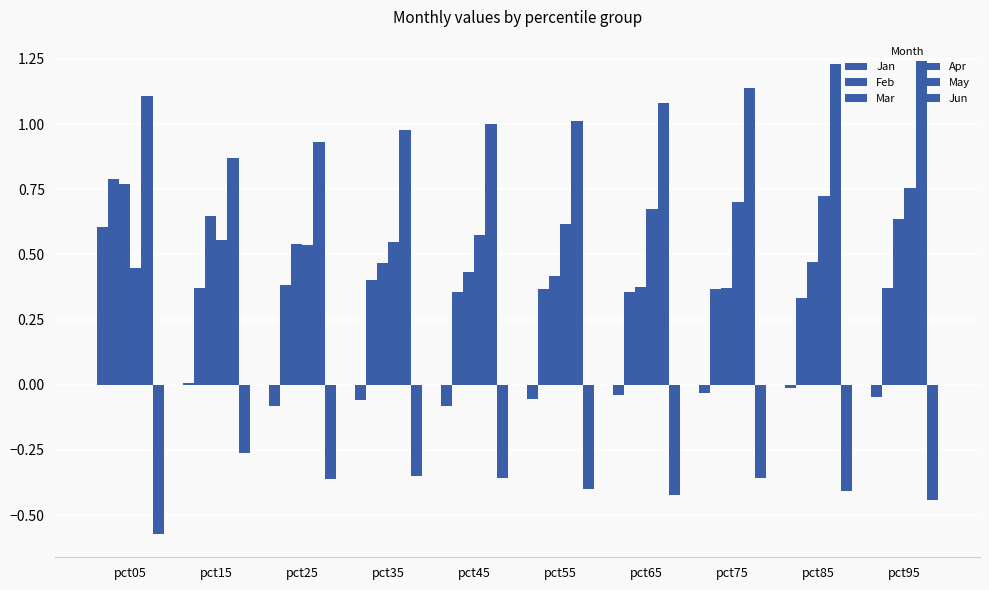

At which category is the sum across all series the highest?

pct05